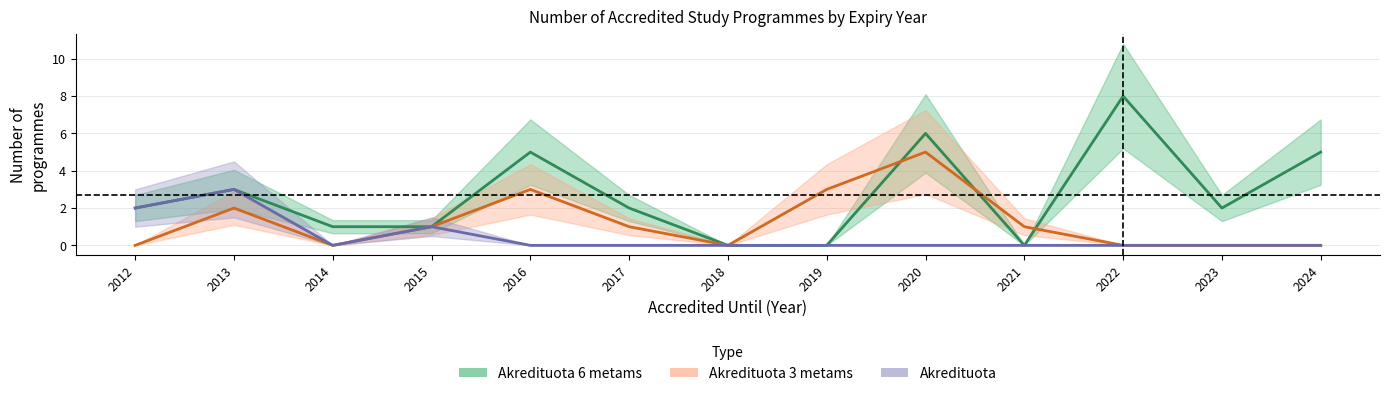

Is the value of Akredituota 3 metams at 2012 greater than the value of Akredituota at 2013?

No